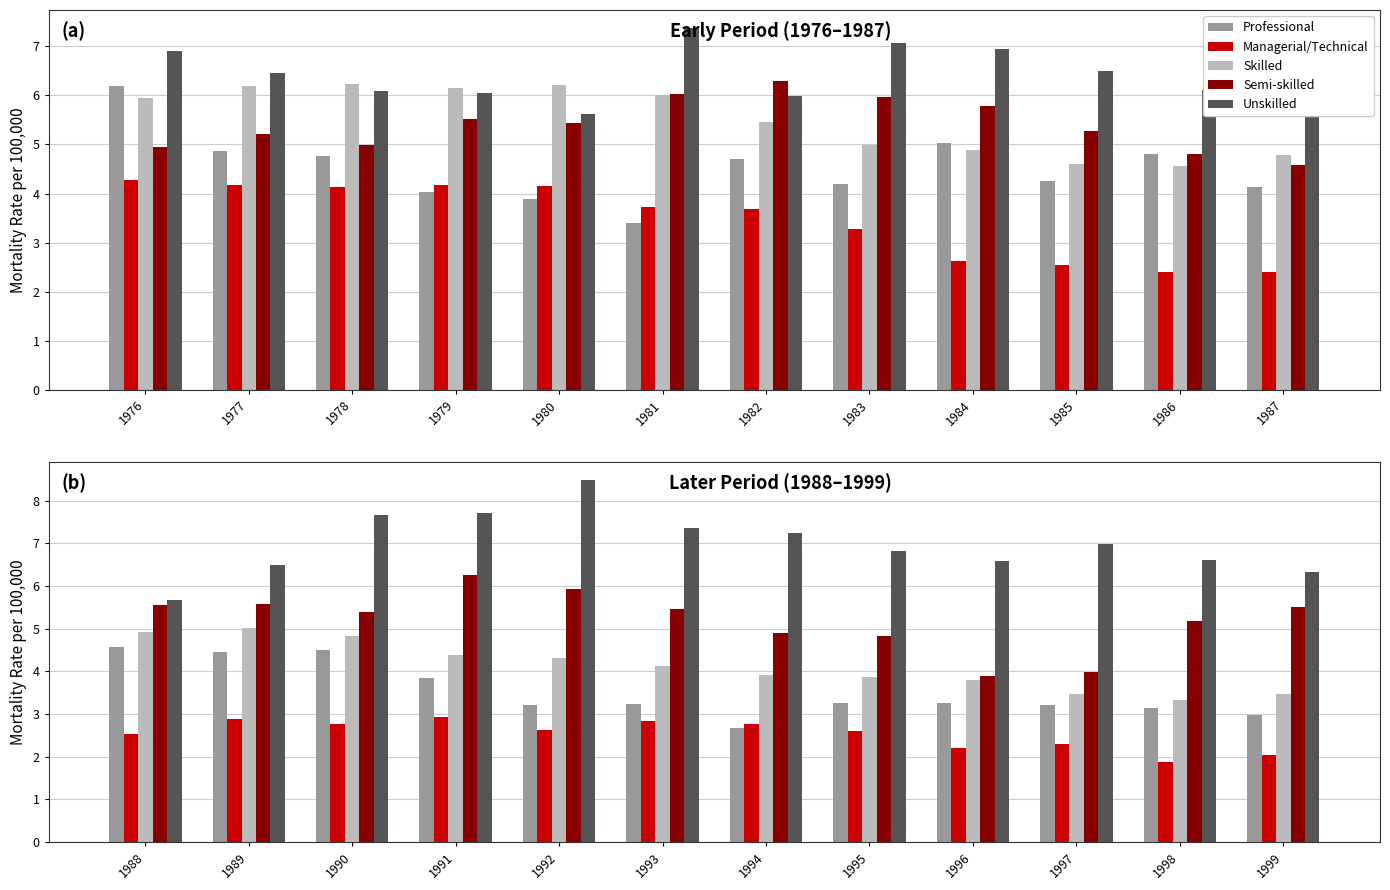

What is the average value of the Semi-skilled series?

5.2